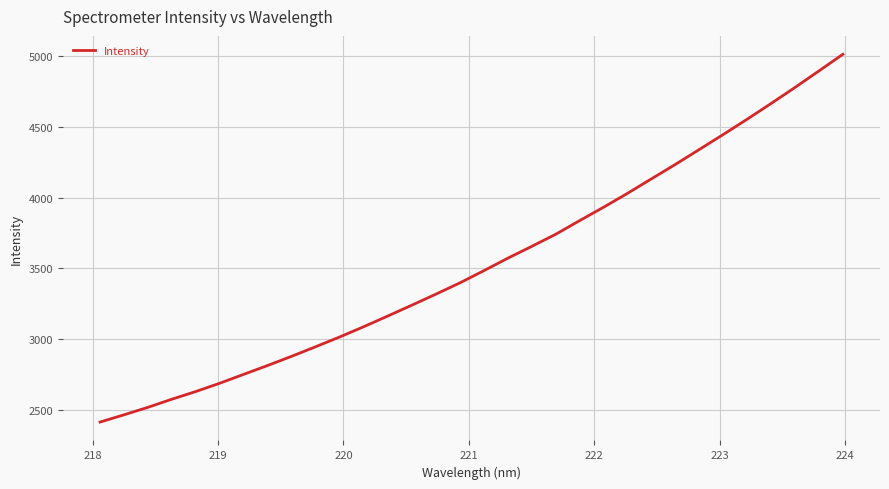

What is the greatest value displayed?

5014.0